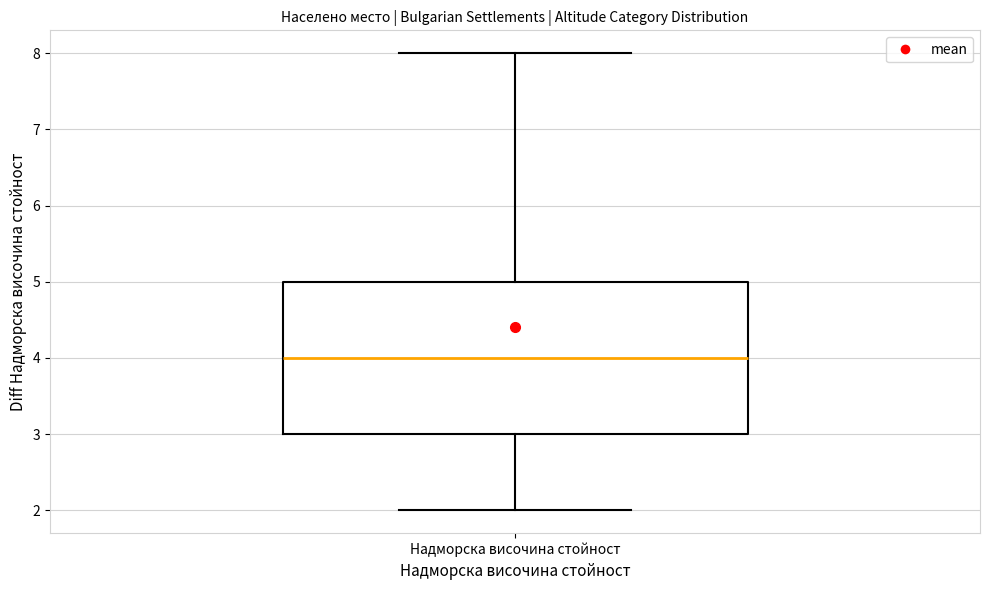

Transcribe this box plot: give where the median line is, the range the box spans, and where the two whiskers end, as read against the y-axis. The values are not printed on the chart, so give them approximately, as read against the axis.

median 4, box 3 to 5, whiskers 2 to 8